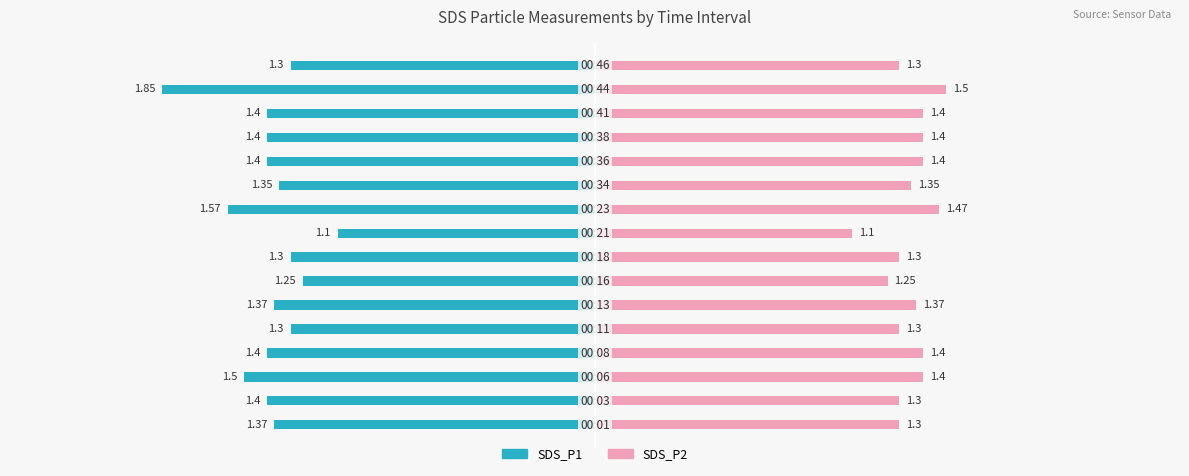

How many groups of bars are there?

16